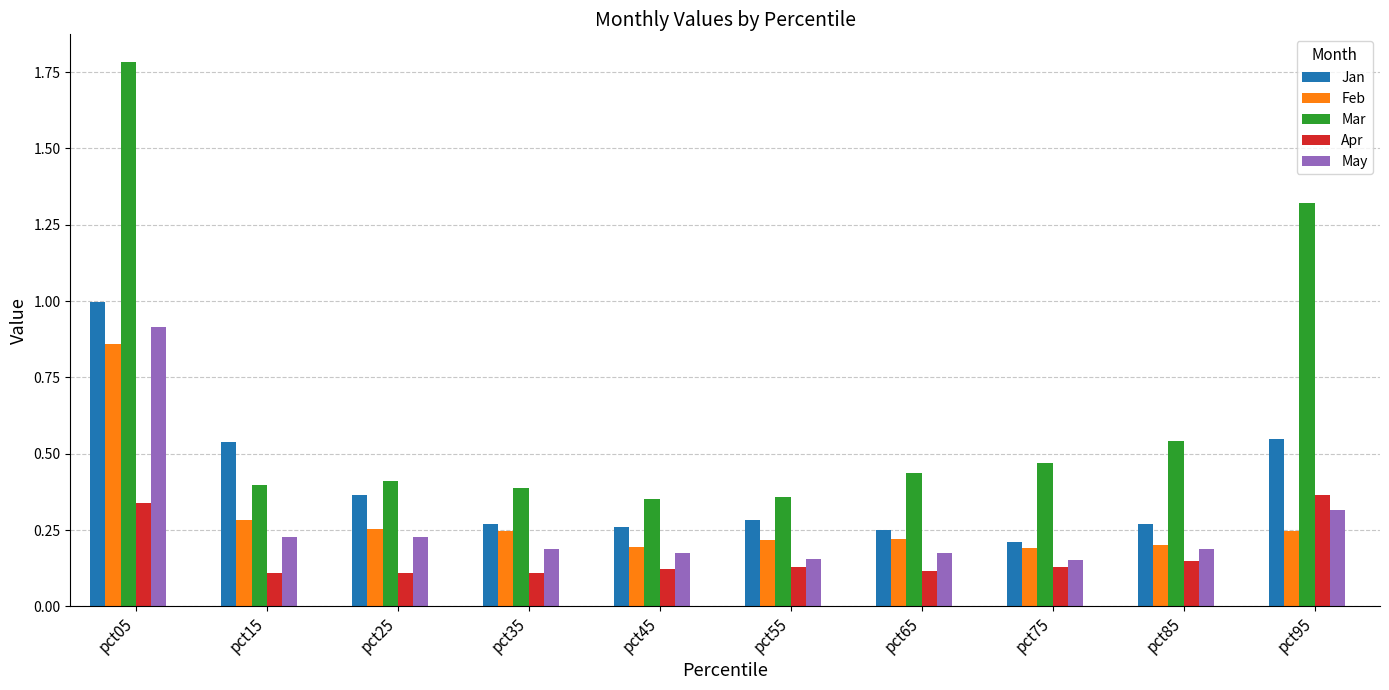

At which category is the sum across all series the highest?

pct05